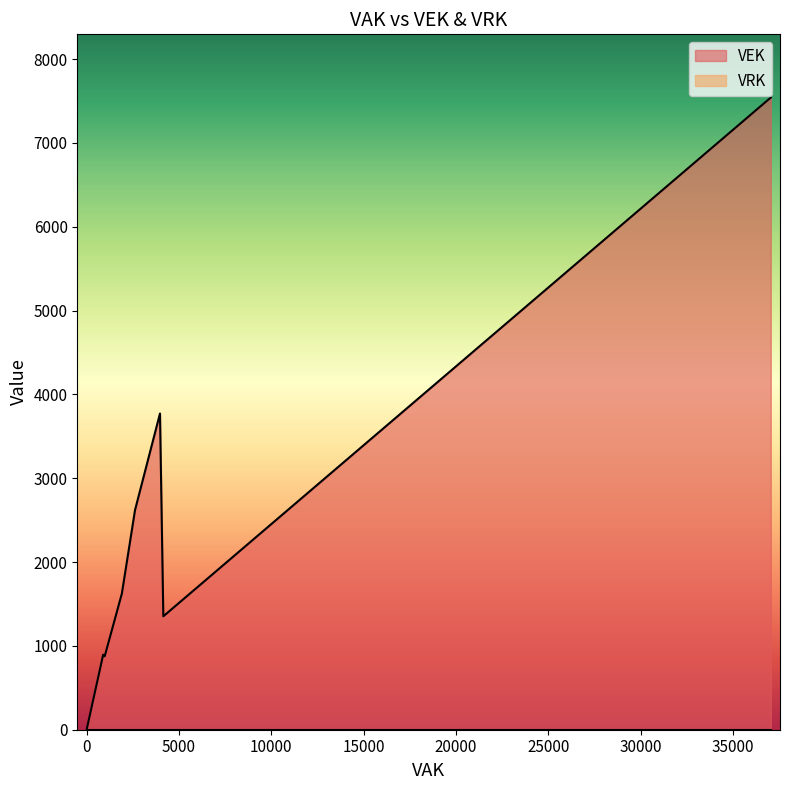

Is the value of VEK at 8 greater than the value of VRK at 19?

Yes